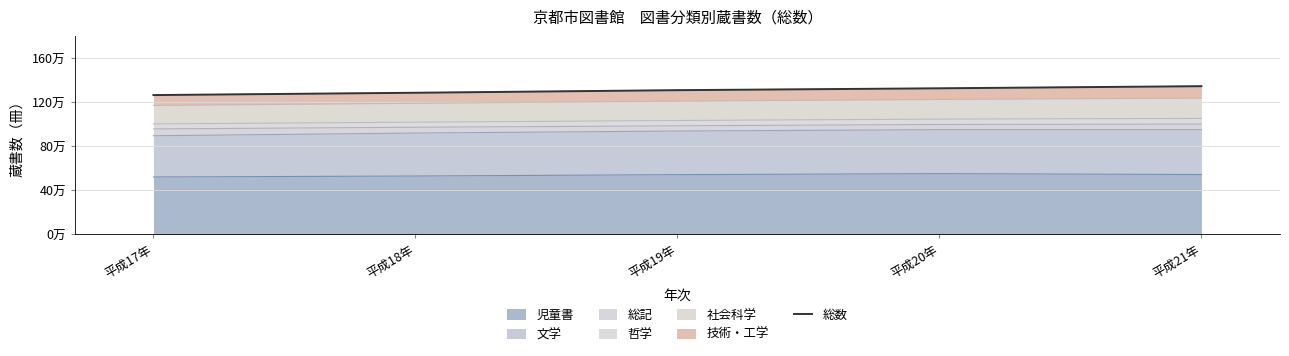

How many values are between 1287769 and 1328286?

3